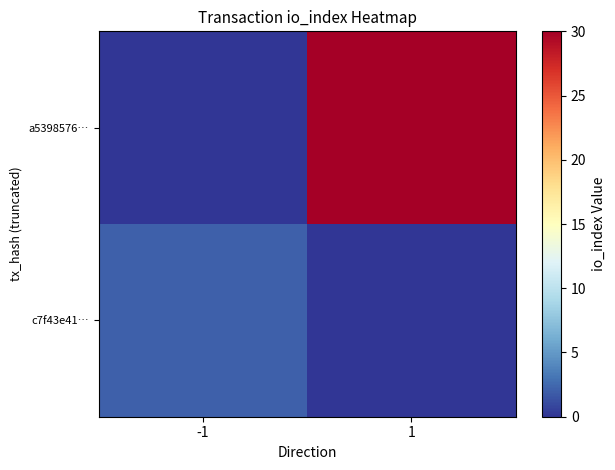

At -1, list the series in order from largest to smallest.

c7f43e41…, a5398576…